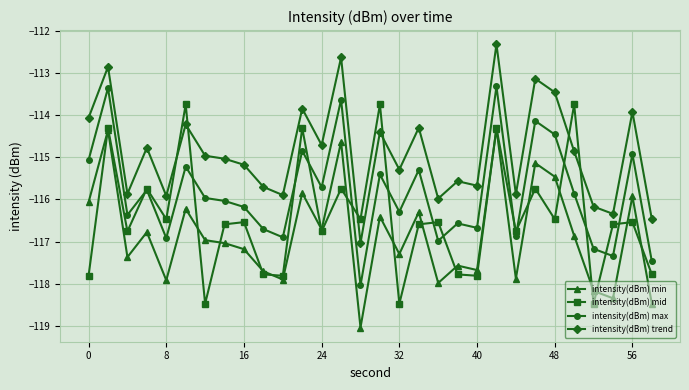

How many values in the intensity(dBm) max series exceed -115?

7